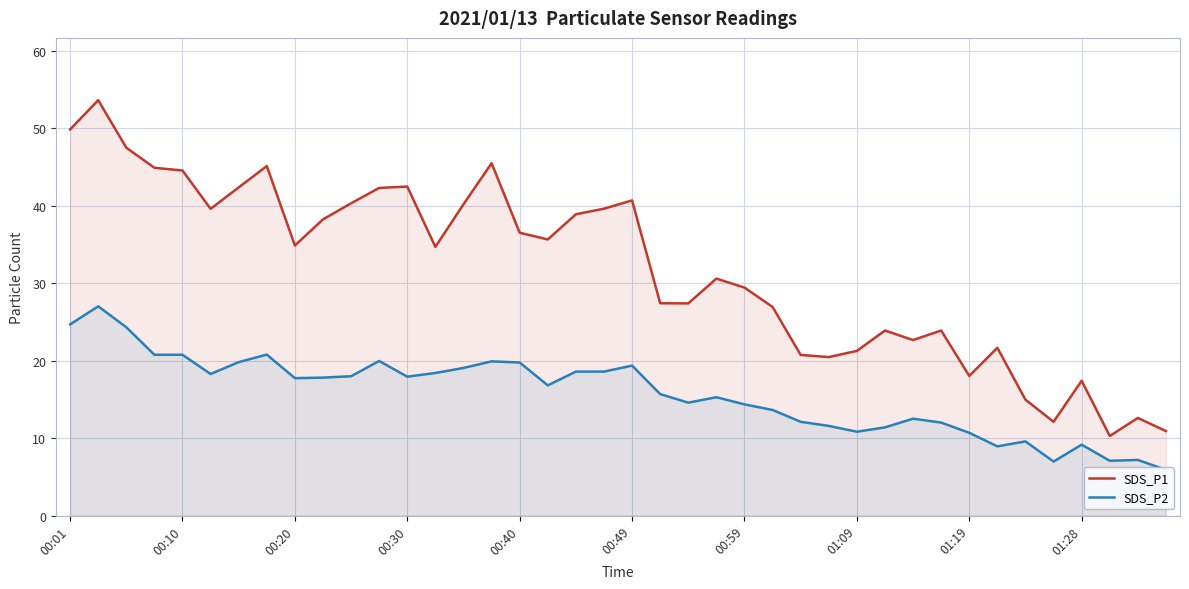

What position from the left is 11?

12